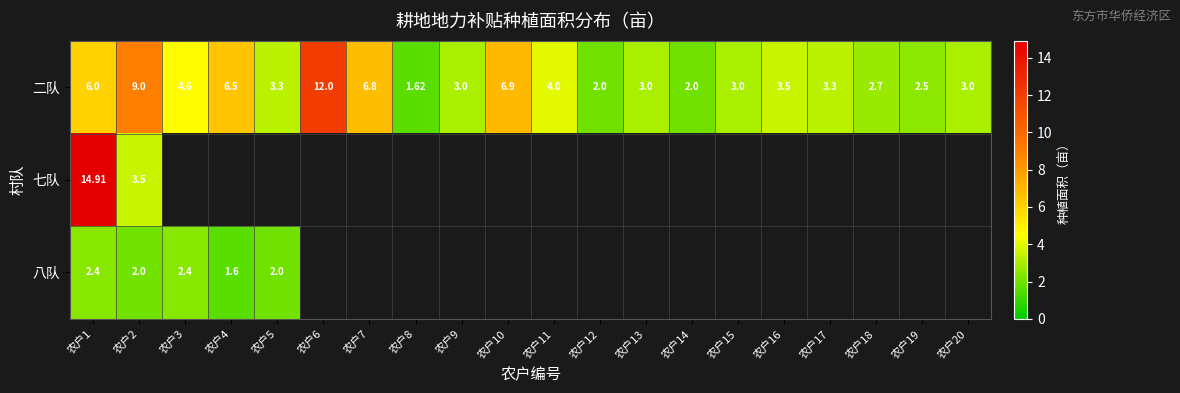

Which series has the largest total across all categories?

二队